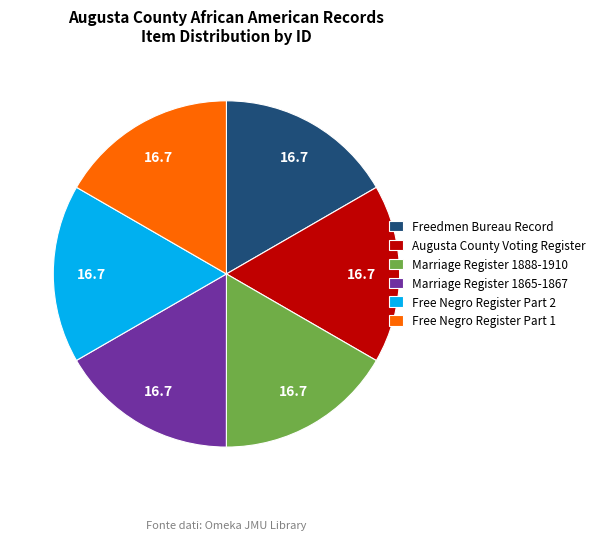

Does Augusta County Voting Register represent more than half of the total?

No